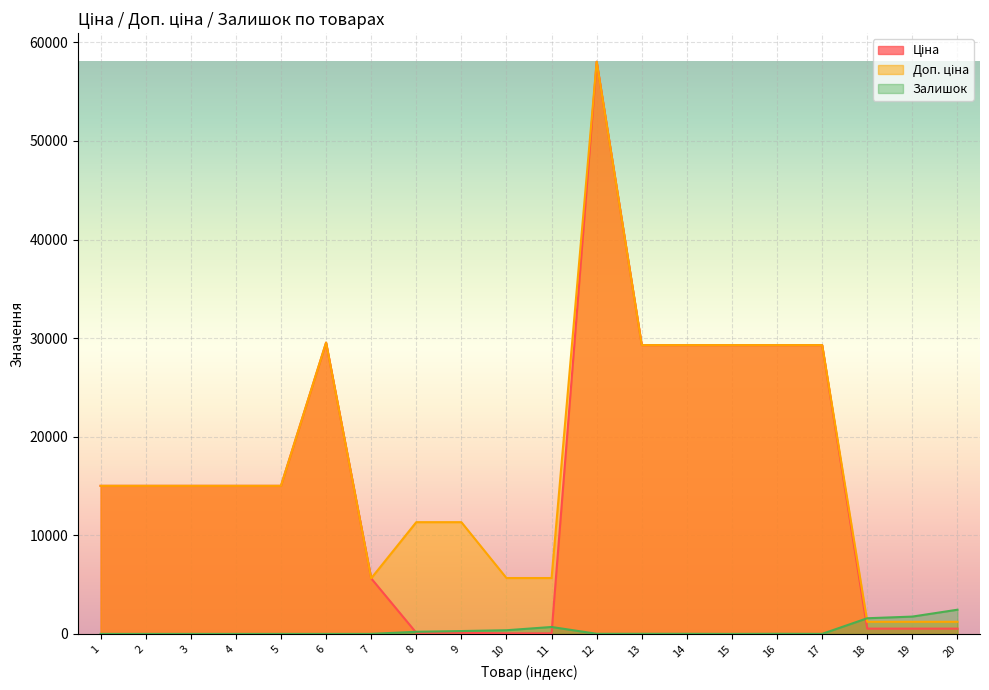

How many times do Залишок and Доп. ціна cross each other?

1